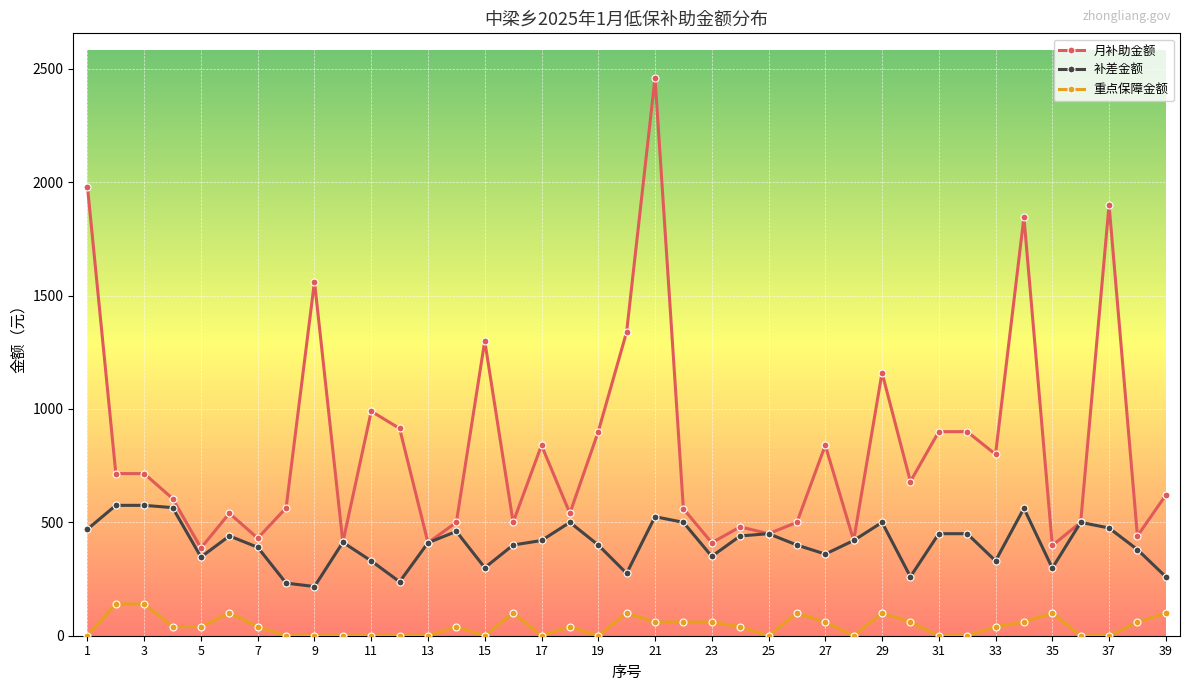

How many values in the 月补助金额 series are below 620?

19